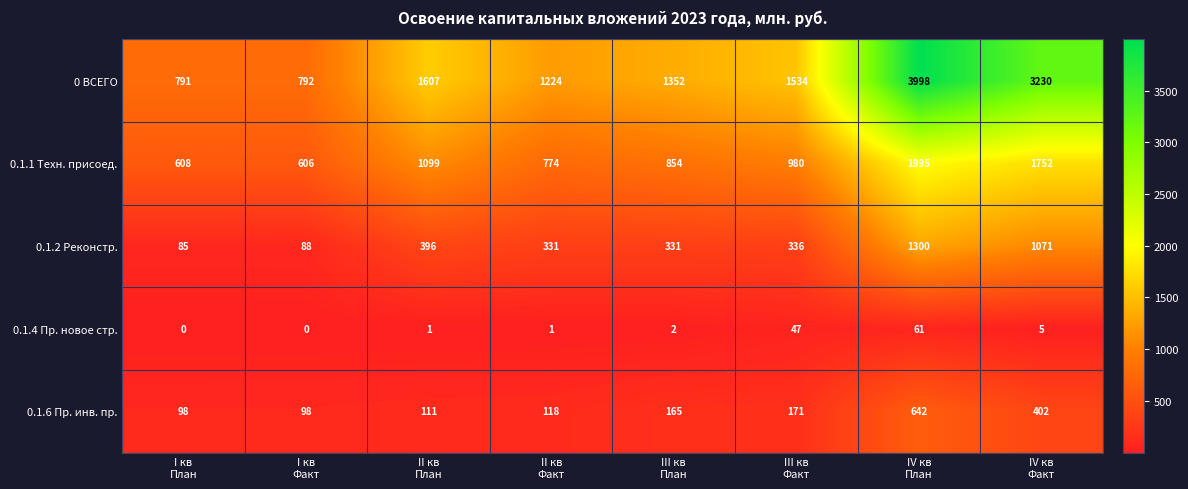

What is the difference between the second highest and minimum values in the 0 ВСЕГО series?

2439